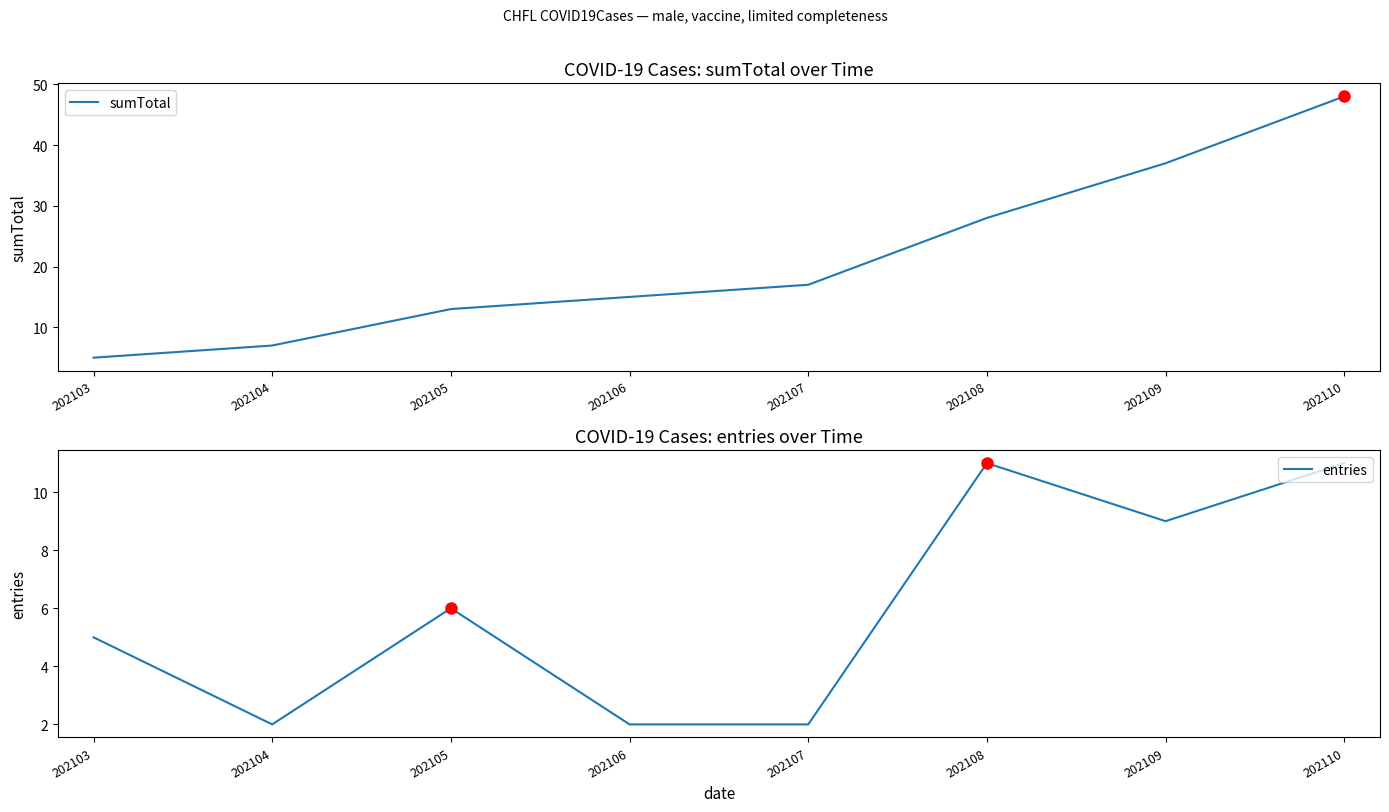

Between 202104 and 202108, which series saw the biggest shift?

sumTotal